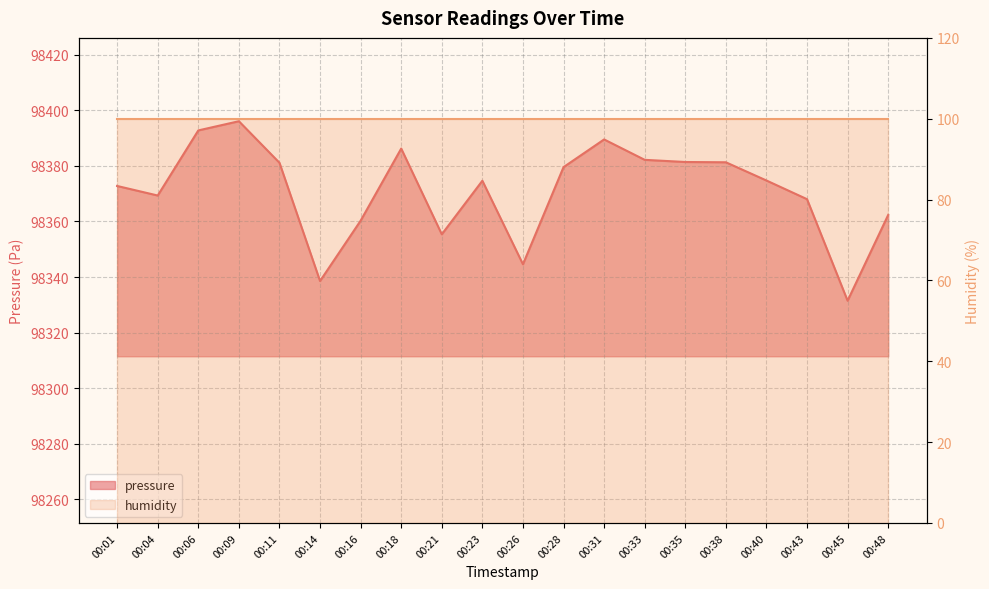

Read the value at 00:14.

98338.6